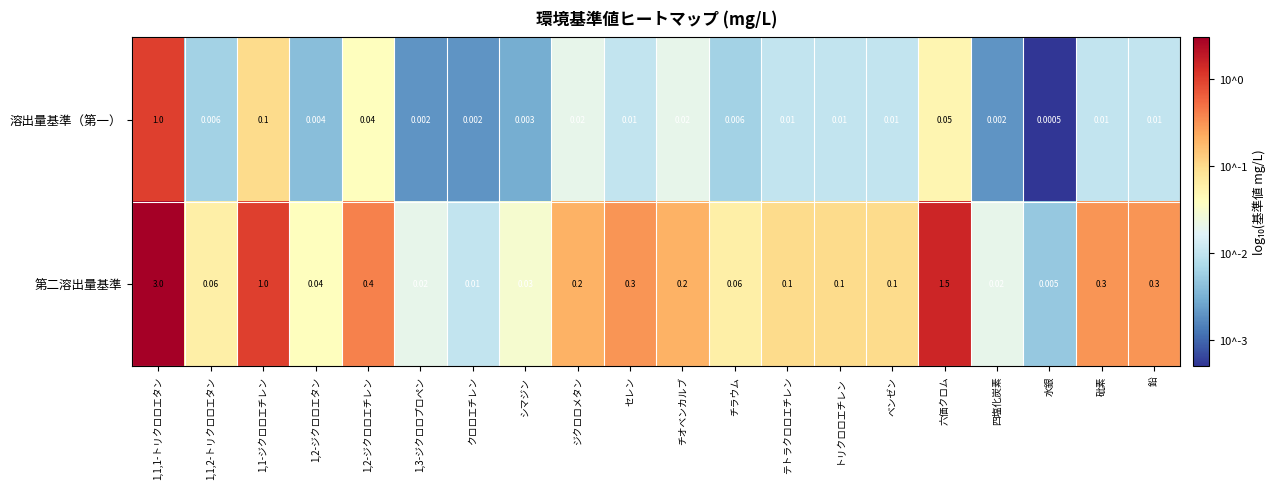

Where is 溶出量基準（第一） nearest to the value 0?

水銀